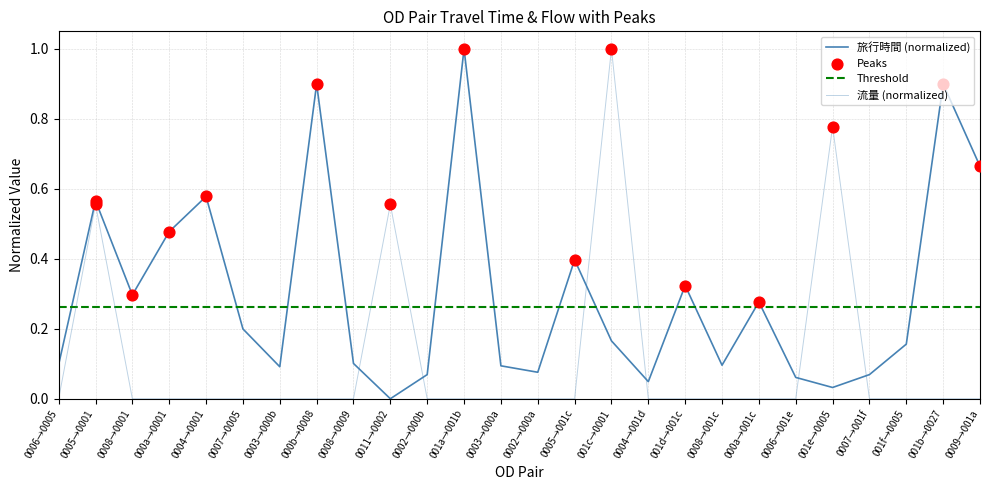

Is the value of 流量 at 000a→001c greater than the value of 旅行時間 at 0002→000a?

No